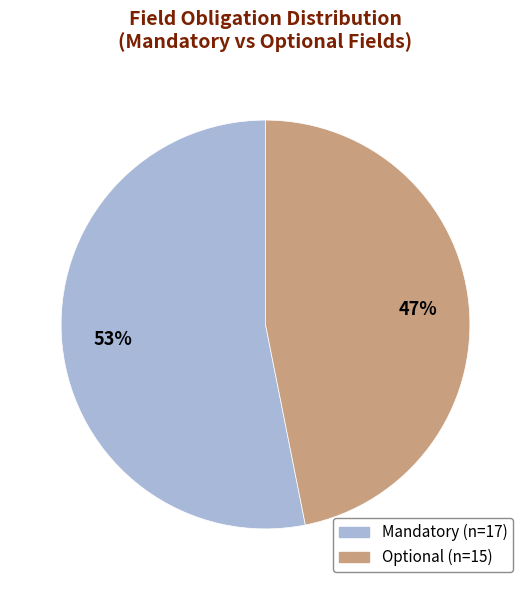

To the nearest percent, what portion does Mandatory represent?

53%